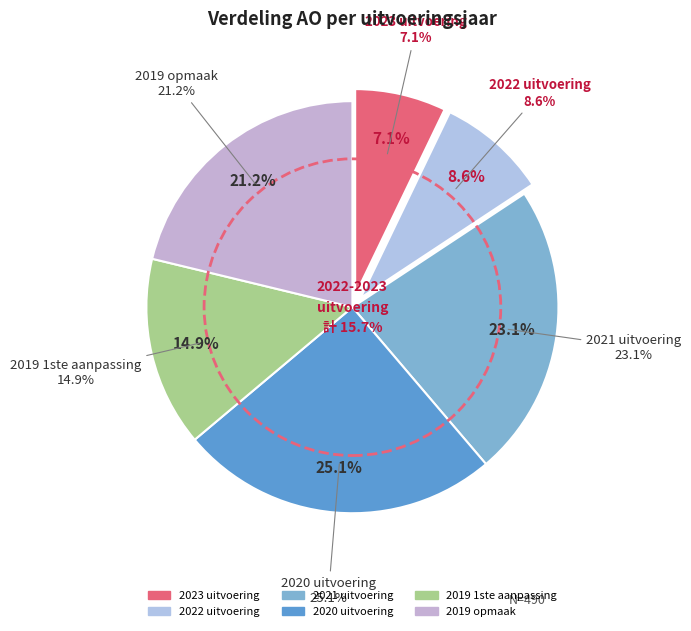

To the nearest percent, what is the average slice percentage?

17%